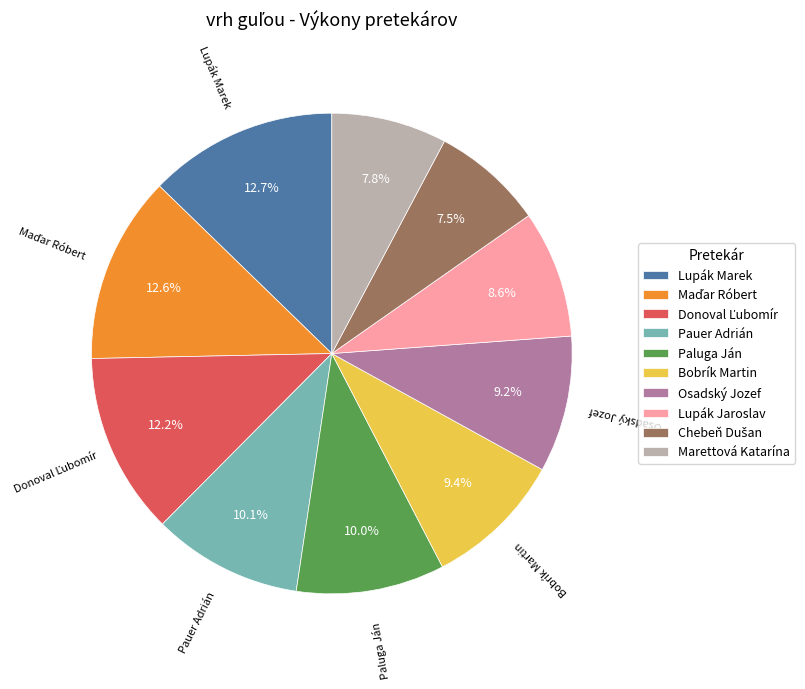

What is the ratio of the value at Pauer Adrián to the value at Paluga Ján?

1.0